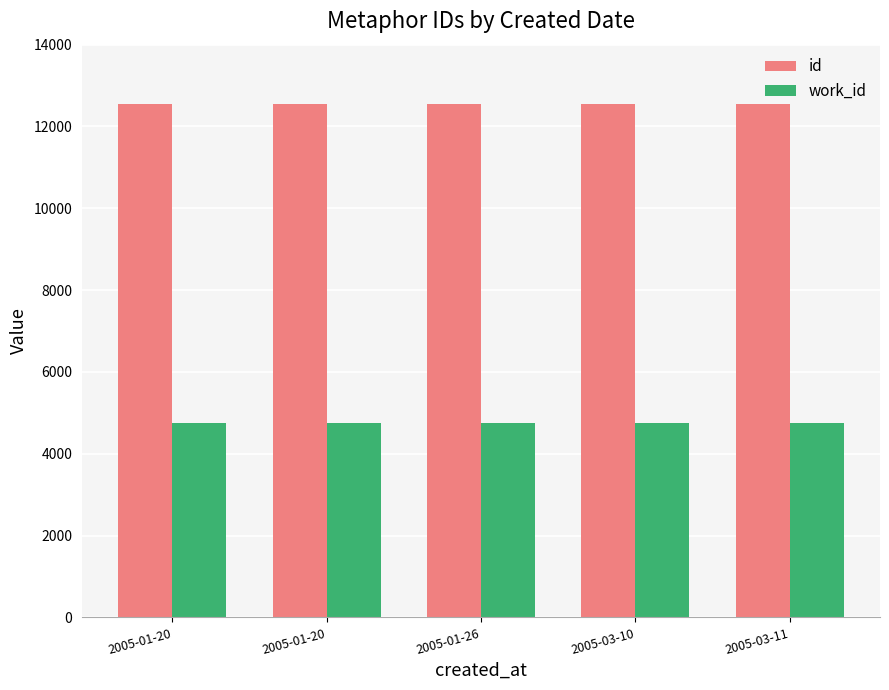

How many distinct data groups are displayed?

2